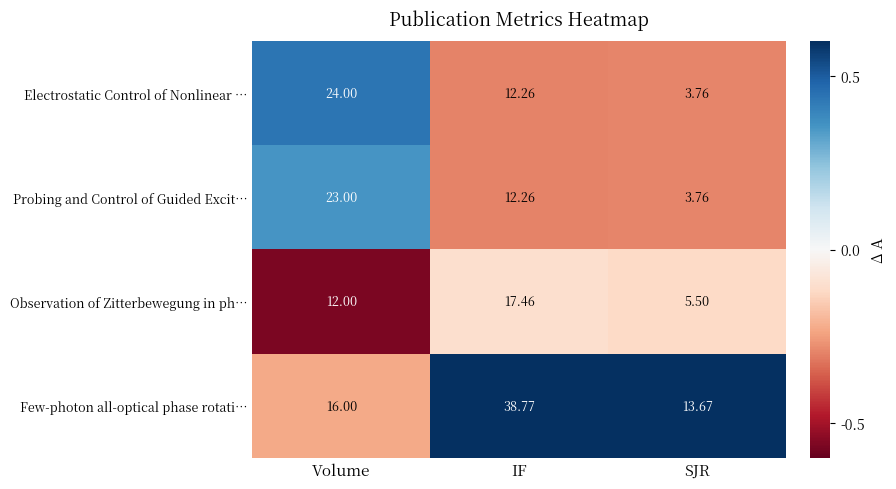

Rank the categories by Probing and Control of Guided Excit… value from lowest to highest.

SJR, IF, Volume